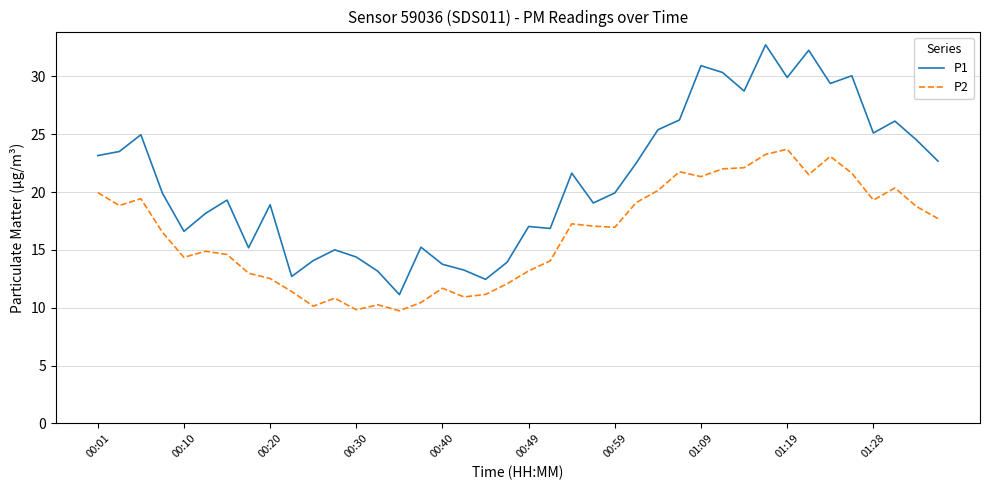

Which series has the largest total across all categories?

P1